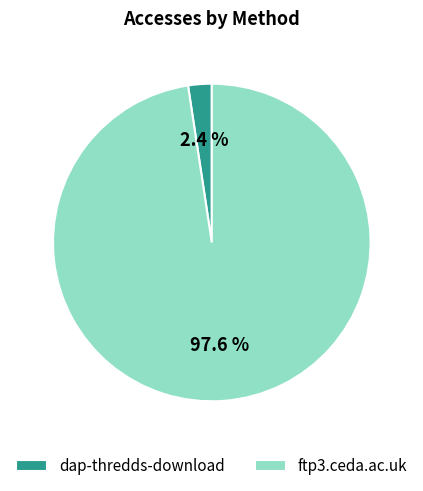

Which category accounts for the majority?

ftp3.ceda.ac.uk